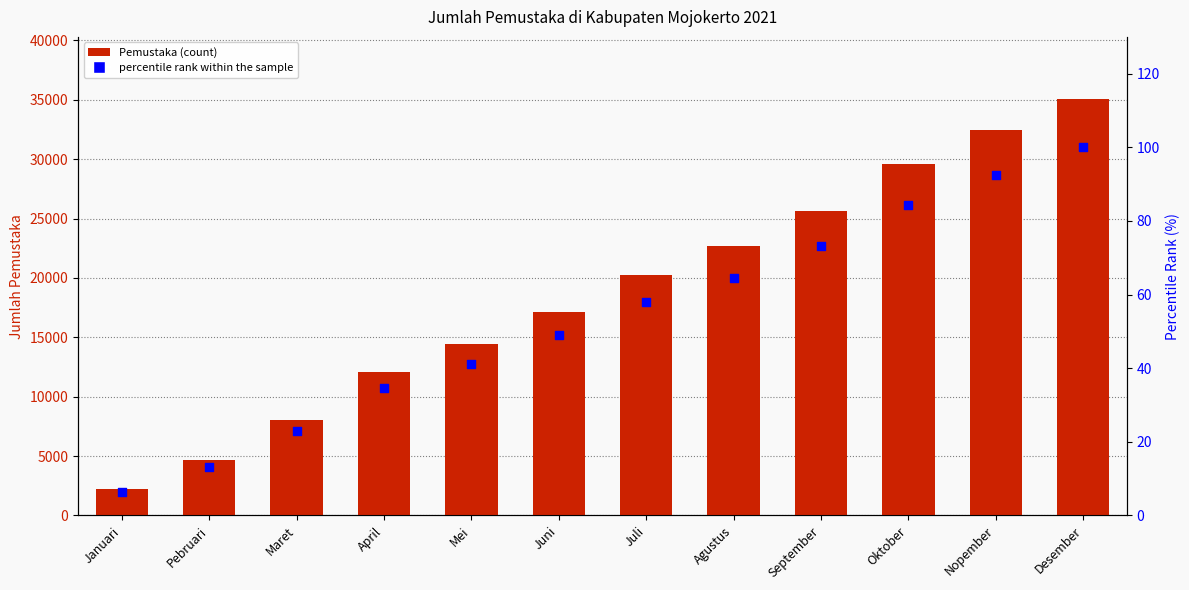

What is the total value across all series at Agustus?

22712.6